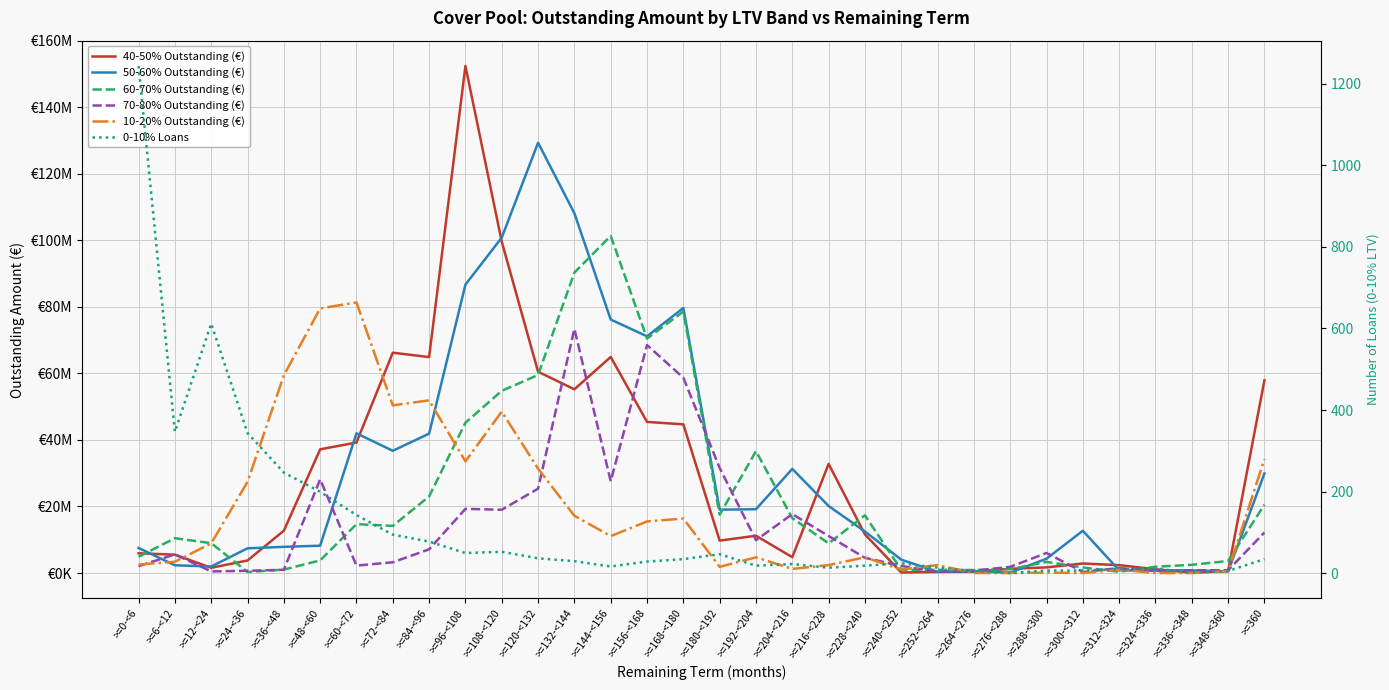

What is the sum of all 40-50% Outstanding (€) values?

898680924.5